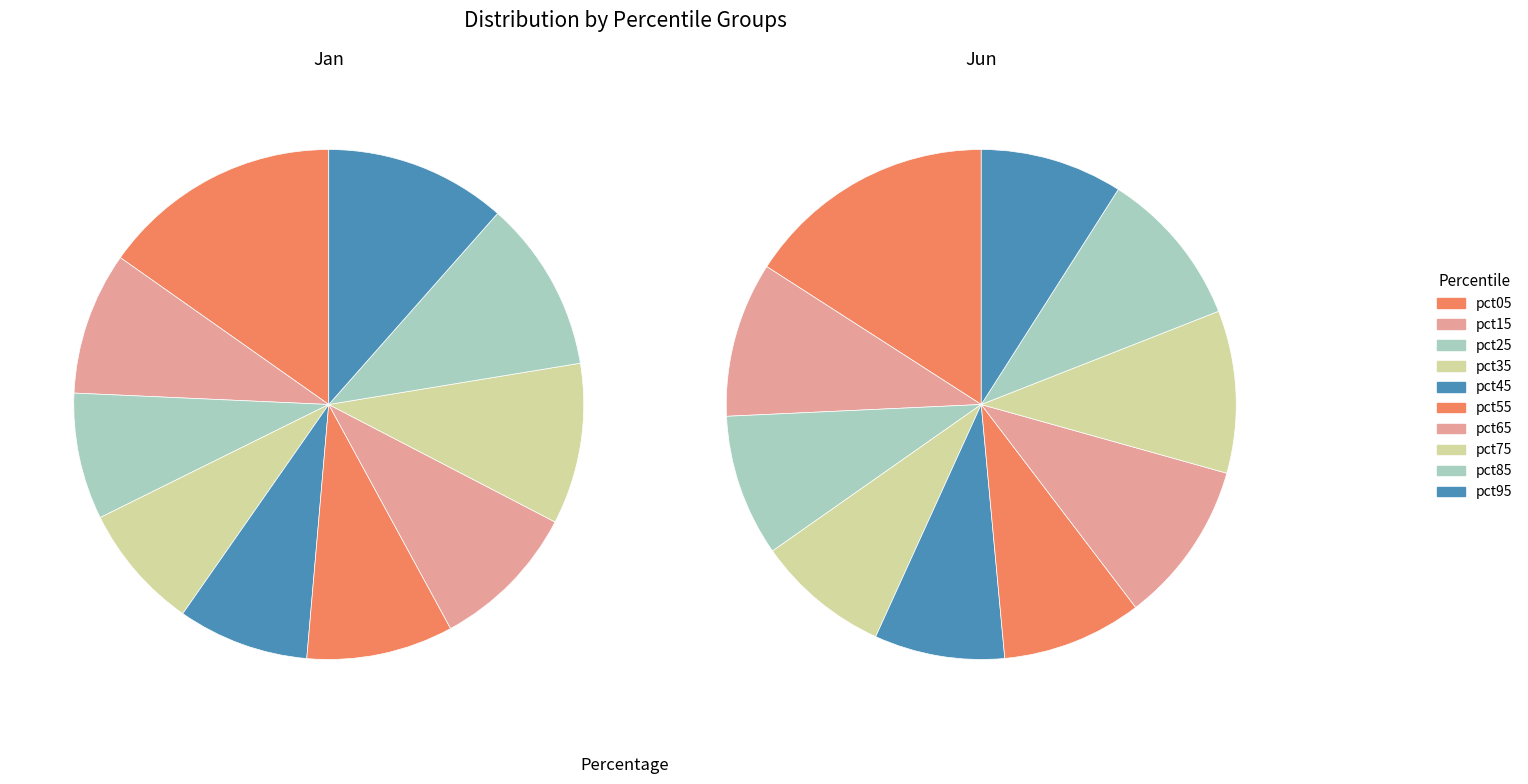

What is the difference between the highest and lowest values at pct45?

0.3